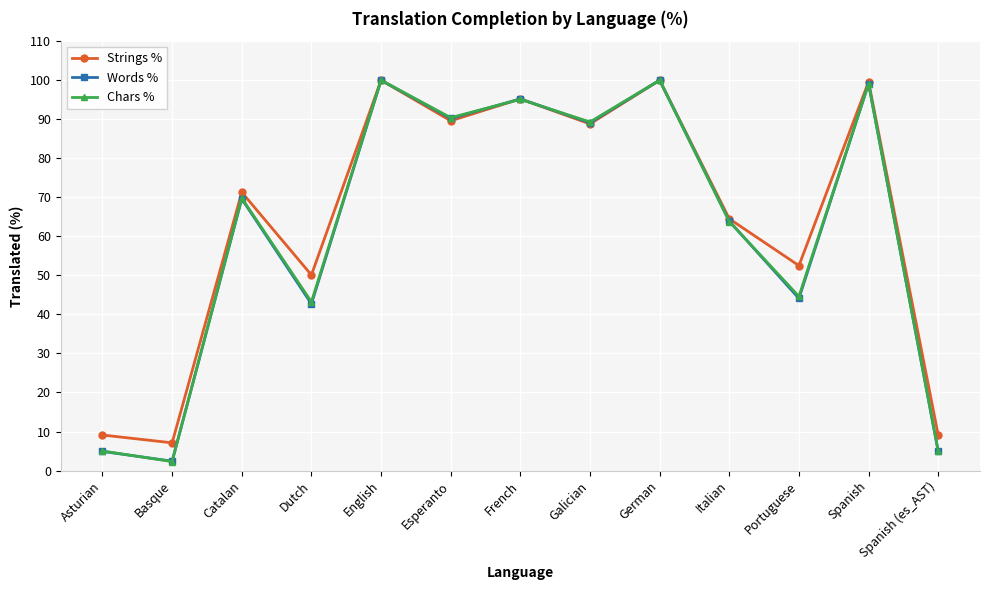

Which series has the largest range (max minus min)?

Chars %